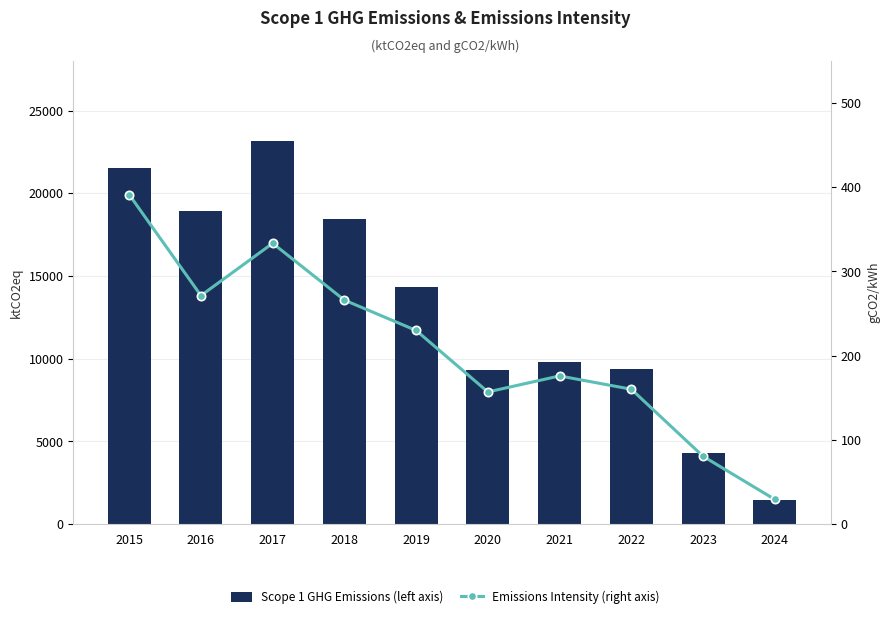

Which has a higher value, 2024 or 2016?

2016